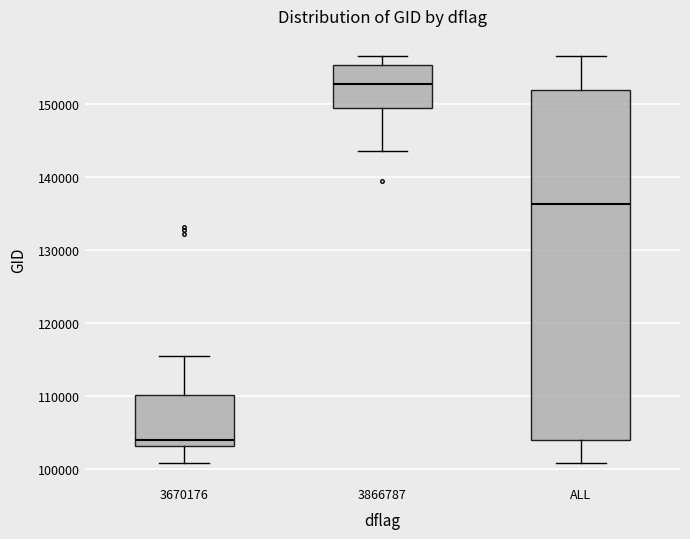

Reading left to right, transcribe this box plot: for each box, give where its median line is, the range the box spans, and where its two whiskers end, as read against the y-axis. The values are not printed on the chart, so give them approximately, as read against the axis.

3670176: median 104000, box 103000 to 110000, whiskers 101000 to 115000
3866787: median 153000, box 149000 to 155000, whiskers 144000 to 157000
ALL: median 136000, box 104000 to 152000, whiskers 101000 to 157000